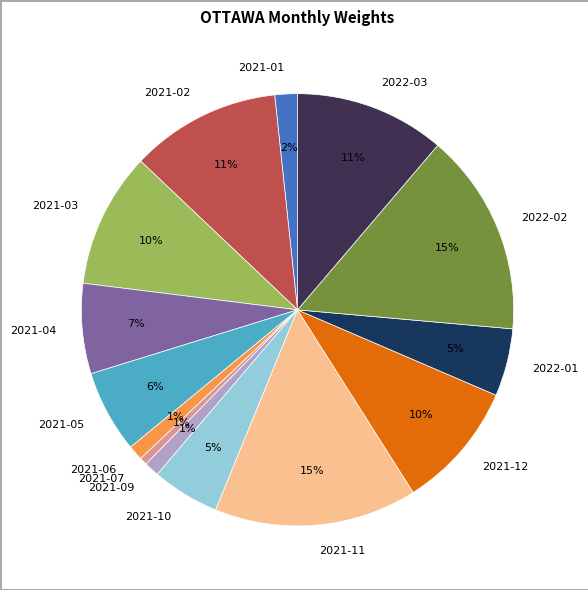

Does 2021-05 represent more than half of the total?

No